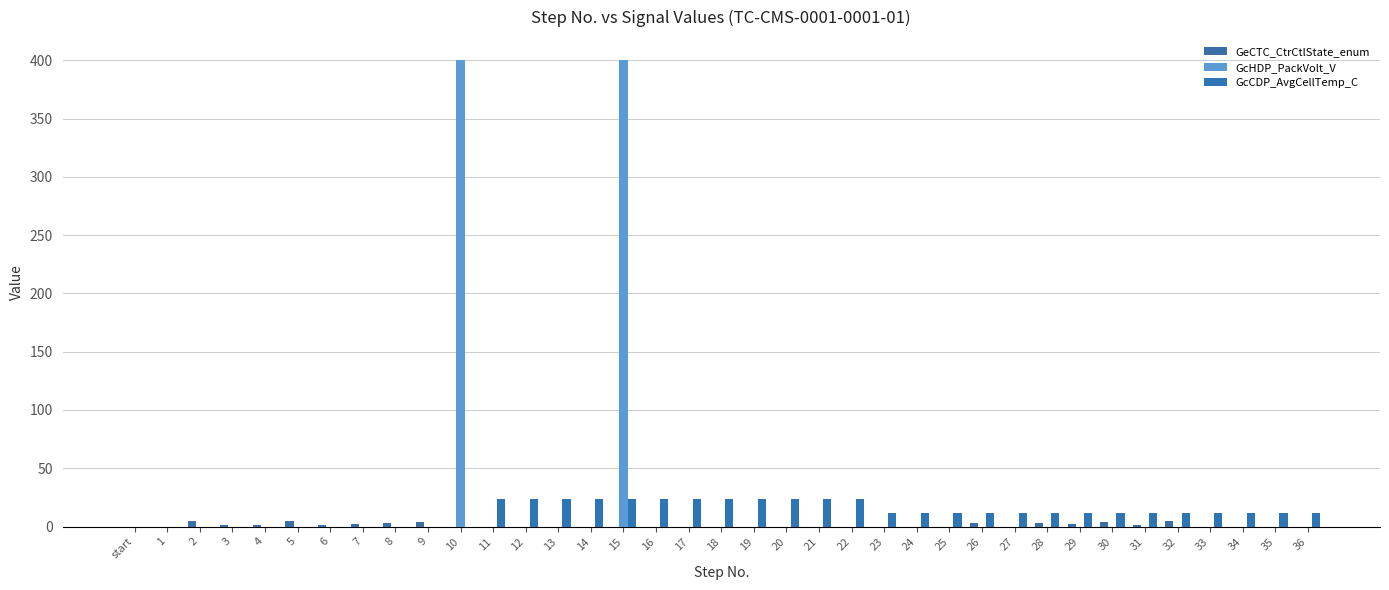

What is the average value of the GcHDP_PackVolt_V series?

22